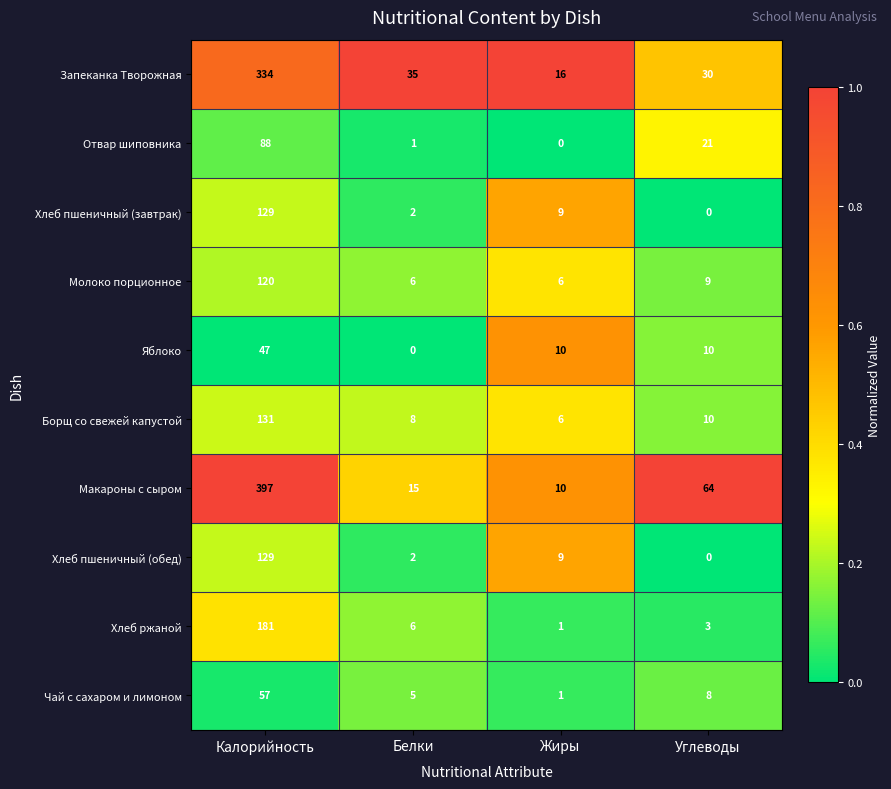

At which category does the chart reach its peak across all series?

Калорийность